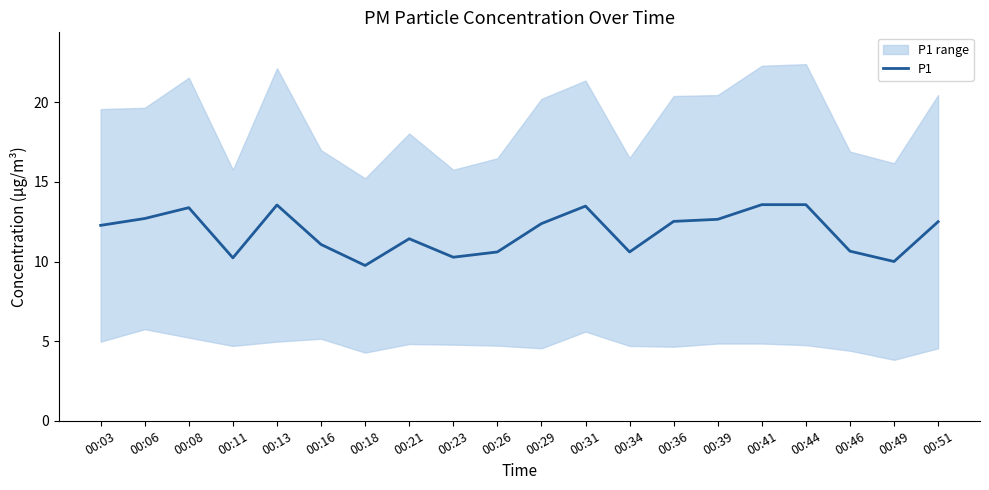

Which category has the lowest value across all series?

00:18